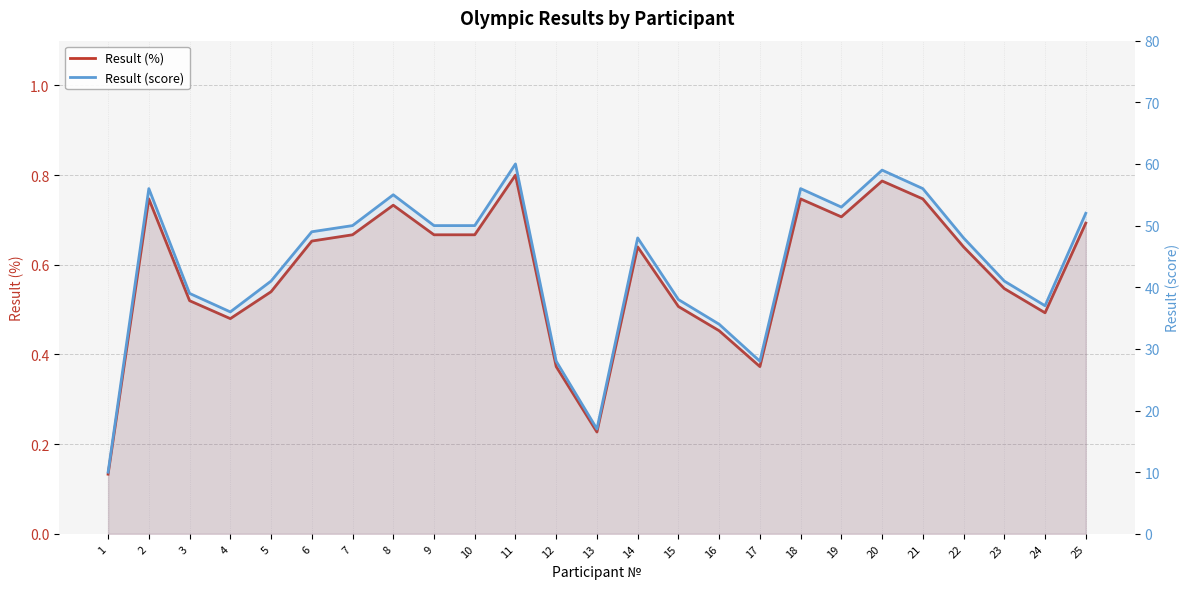

What is the total value across all series at 18?

56.7